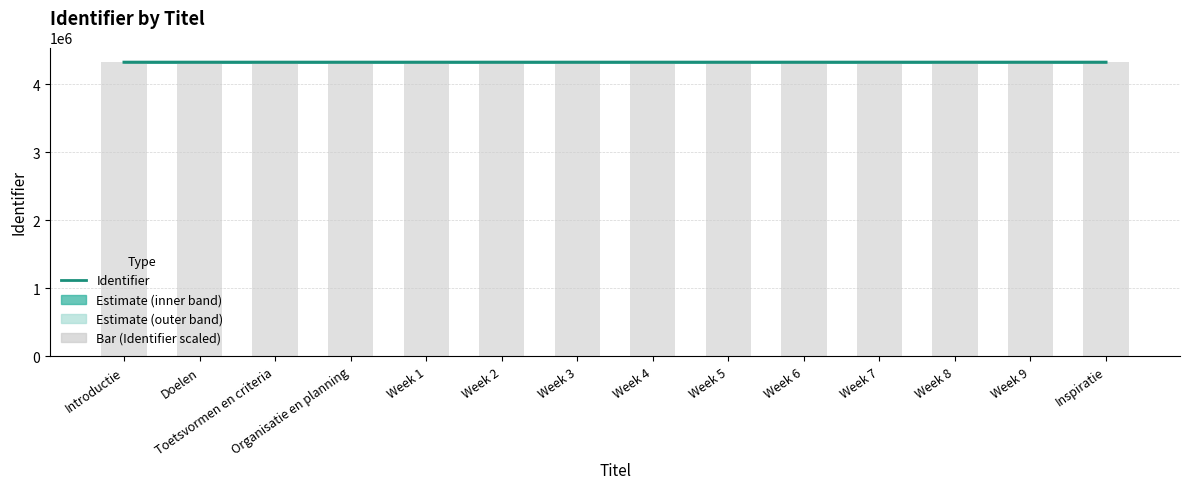

The value of Identifier at Organisatie en planning is 2985139.5. True or false?

False